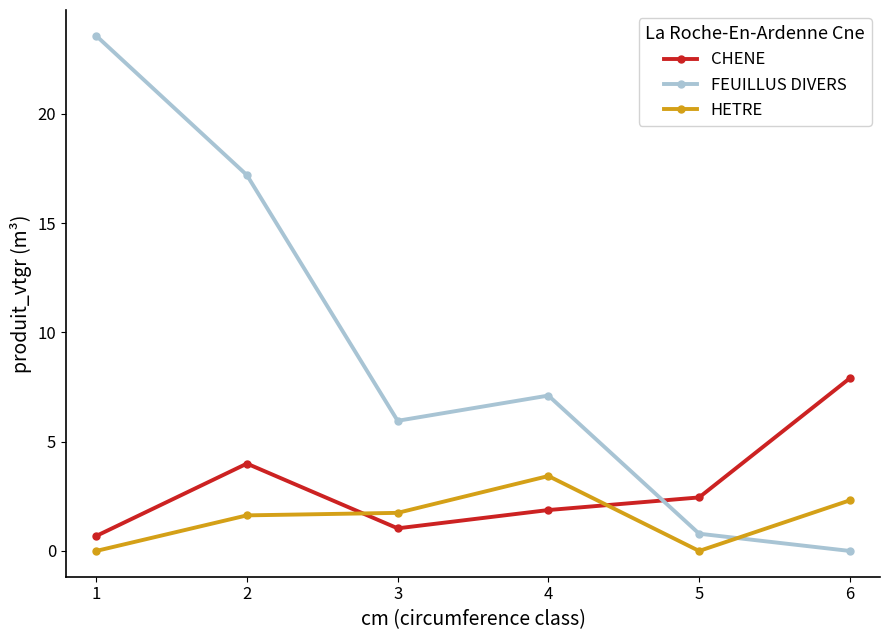

What is the difference between the maximum and minimum values in the HETRE series?

3.4